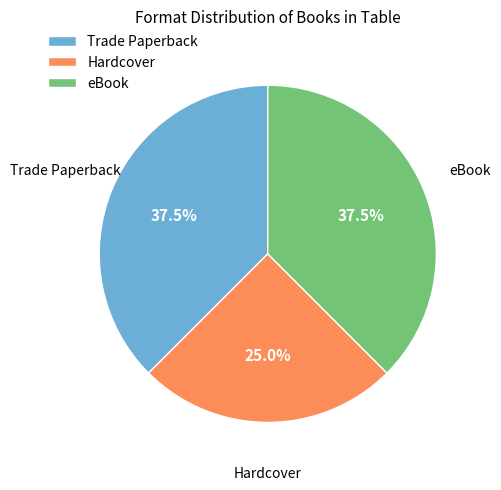

Approximately how many times larger is the value at Trade Paperback compared to Hardcover?

1.5